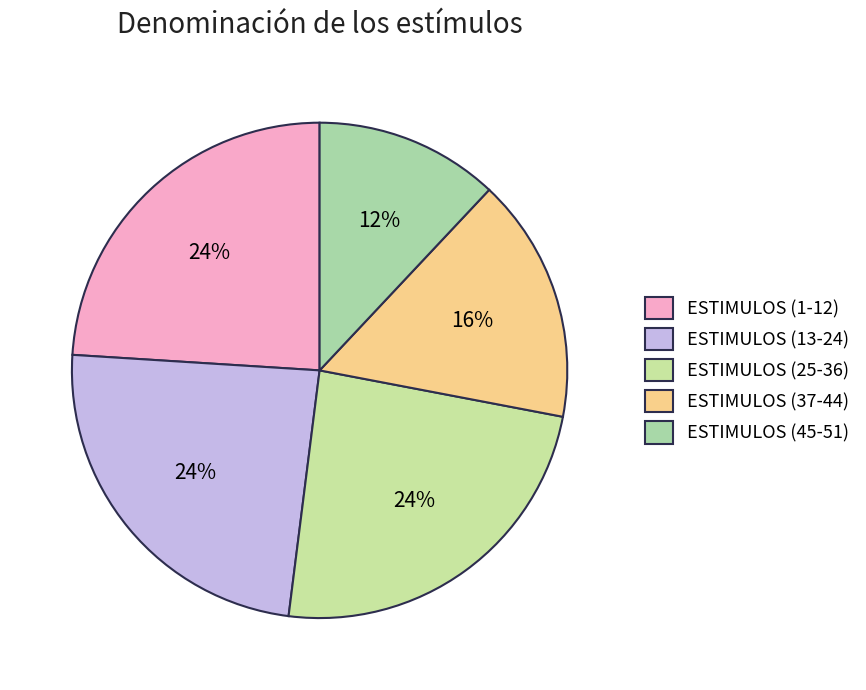

Combined, do ESTIMULOS (13-24) and ESTIMULOS (25-36) account for over 50%?

No